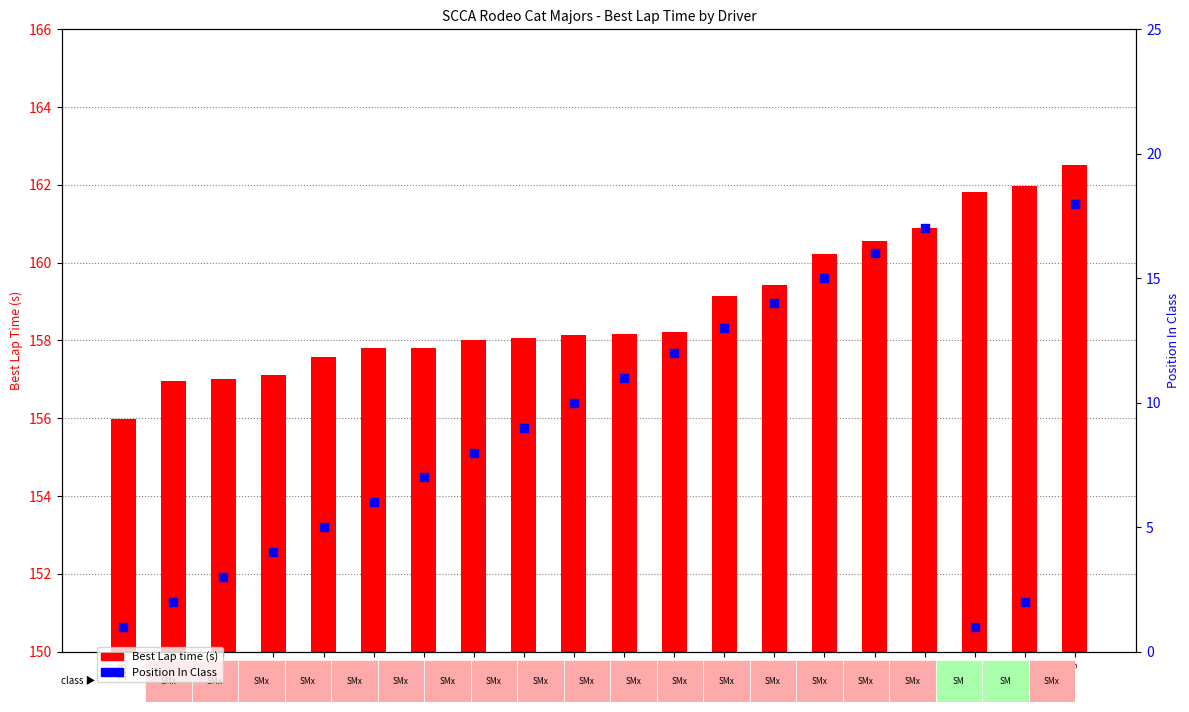

At which category is the sum across all series the highest?

5